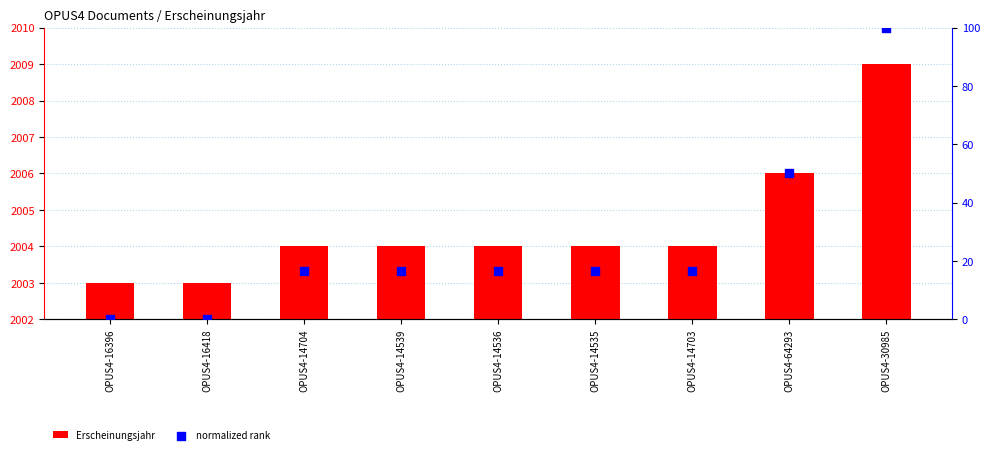

Which series contains the lowest Y value?

normalized rank